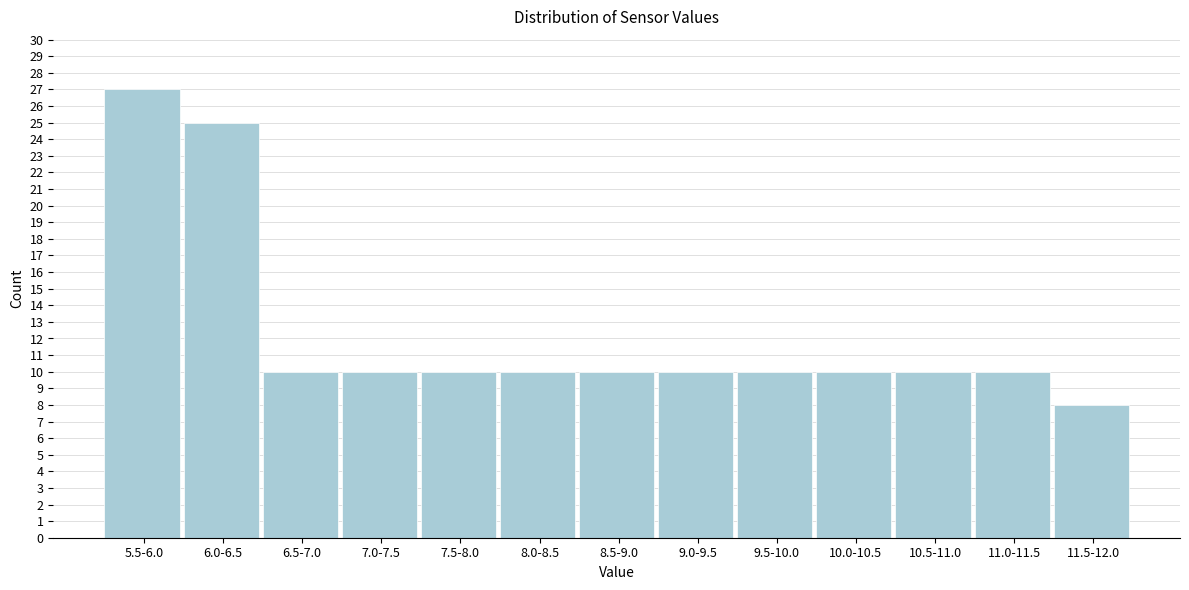

Reading left to right, list all the values displayed in this chart.

5.5-6.0=27	6.0-6.5=25	6.5-7.0=10	7.0-7.5=10	7.5-8.0=10	8.0-8.5=10	8.5-9.0=10	9.0-9.5=10	9.5-10.0=10	10.0-10.5=10	10.5-11.0=10	11.0-11.5=10	11.5-12.0=8